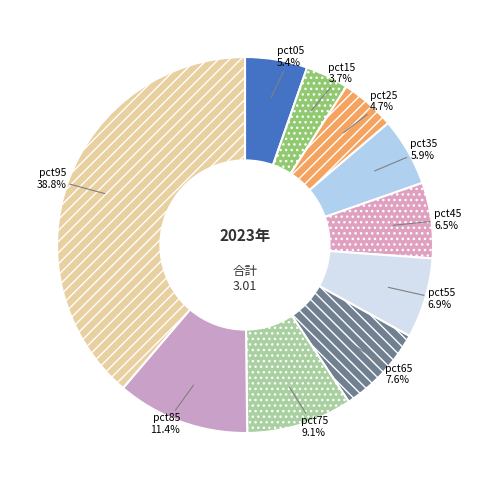

How many slices are in this pie chart?

10